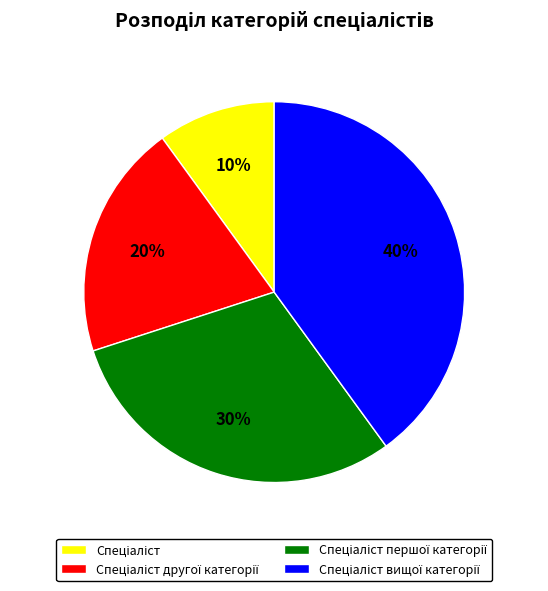

Count the number of slices in the pie.

4